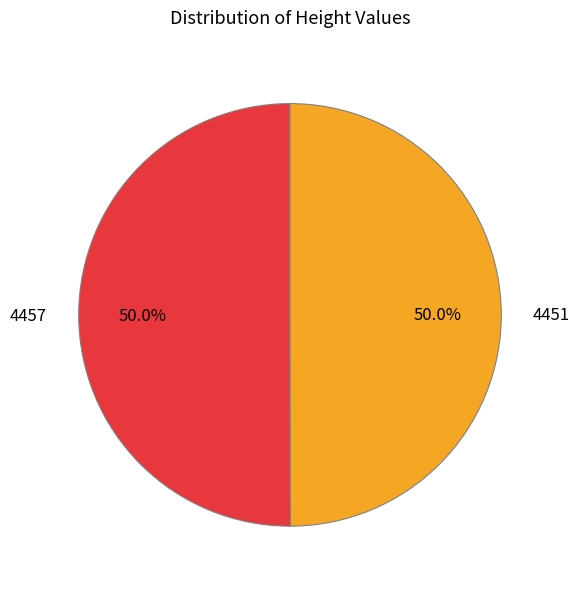

What percentage is the 4457 slice, to the nearest percent?

50%